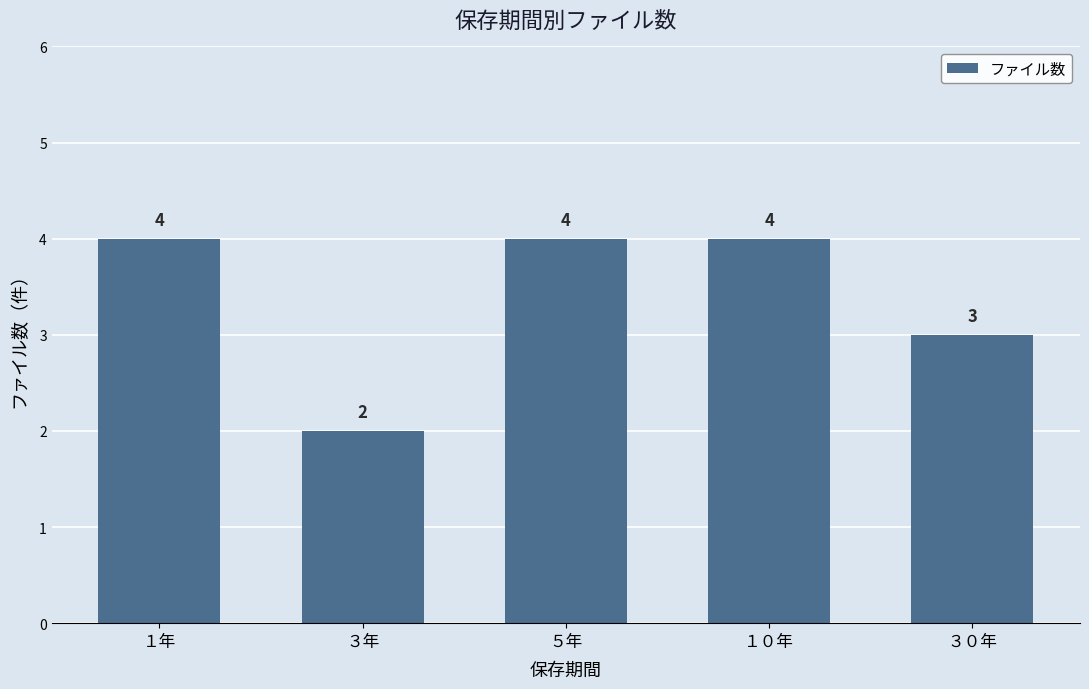

True or false: the data shows 3 at ３年.

False